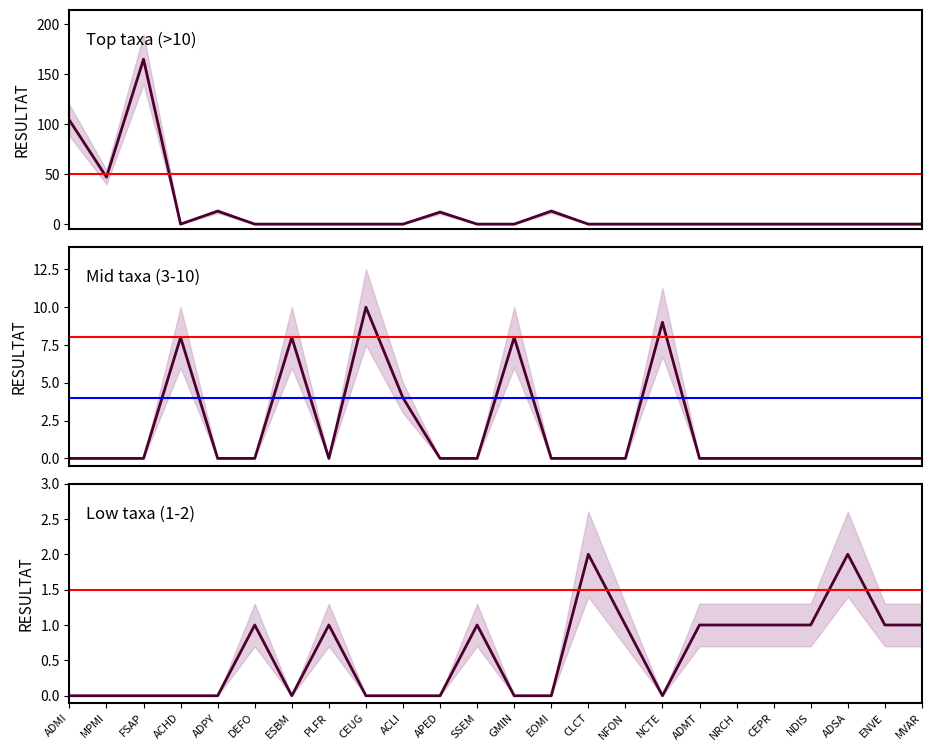

At which label does Top taxa (>10) reach its minimum?

ACHD